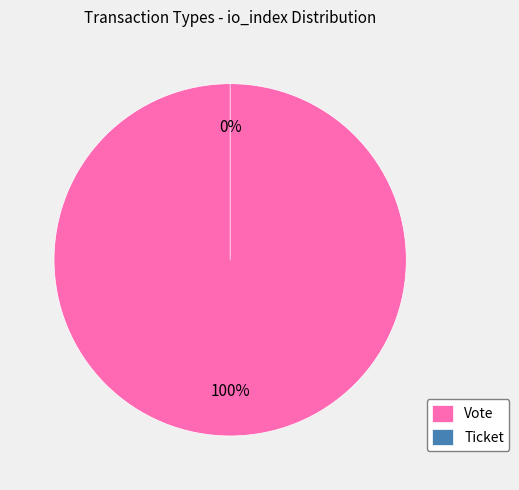

How many slices are in this pie chart?

2